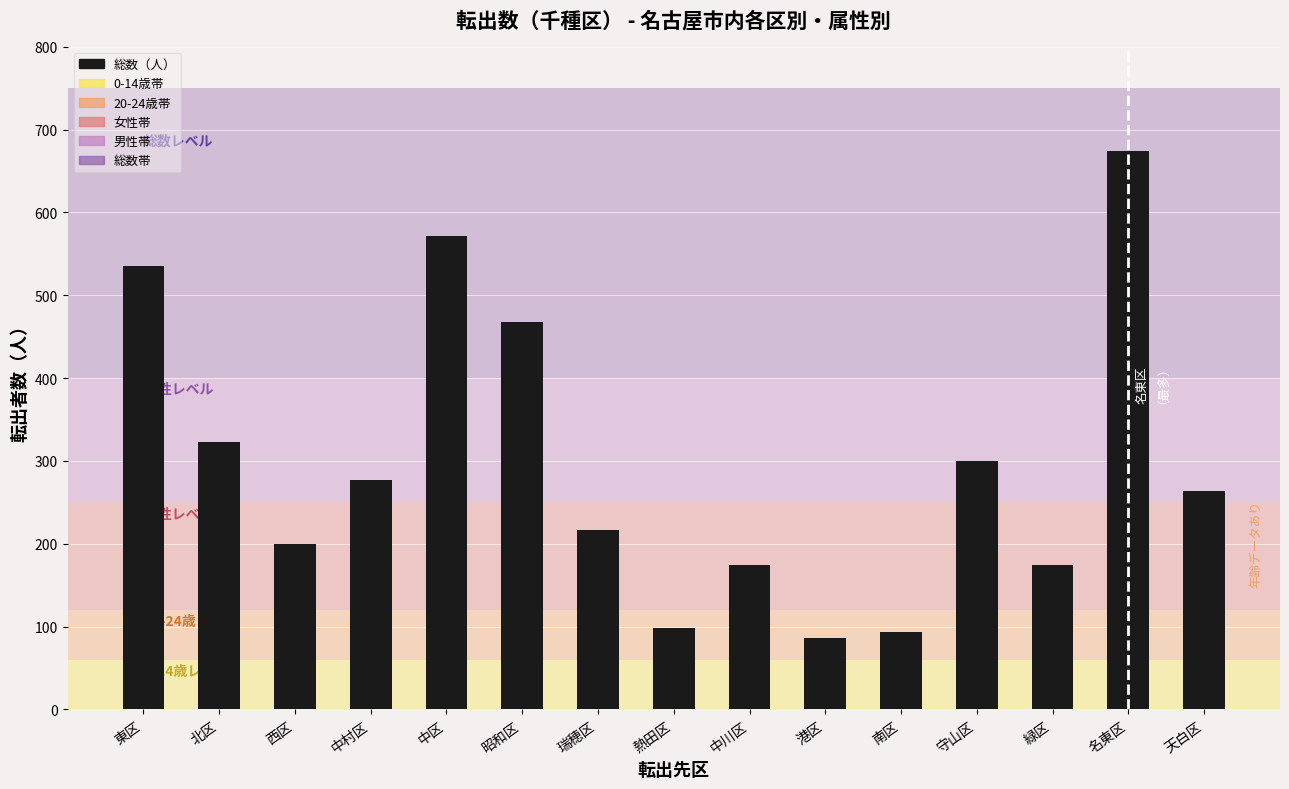

The chart shows a value of 393 at 守山区. True or false?

False